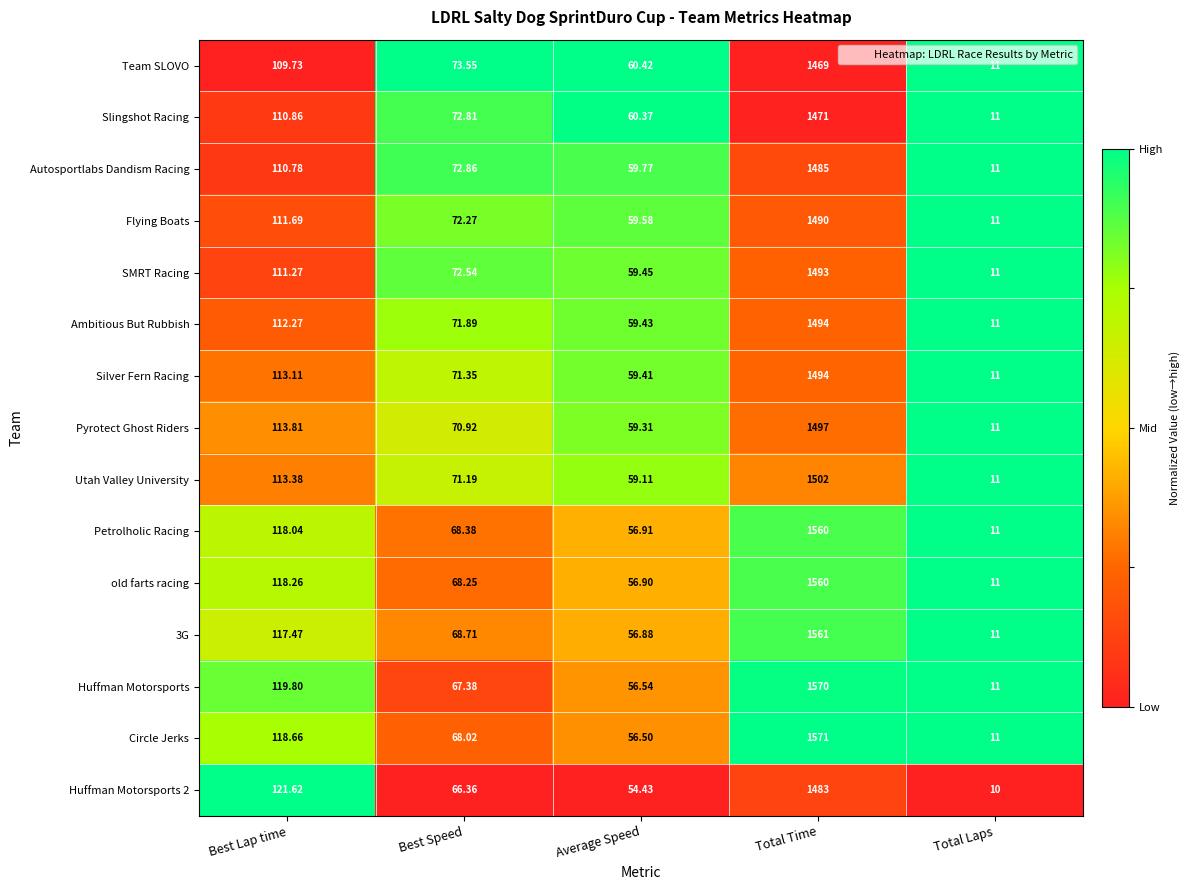

Which category has the lowest value across all series?

Total Laps